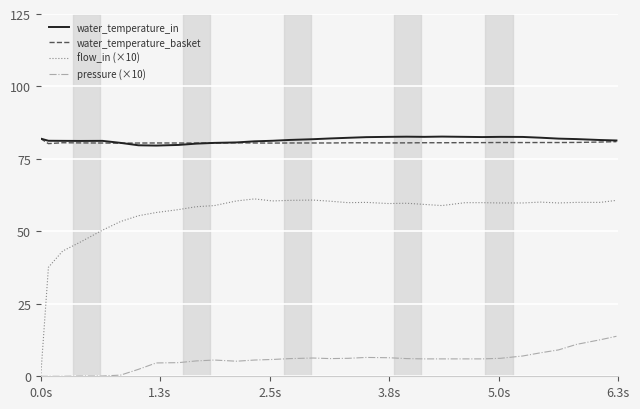

What is the greatest value displayed?

82.7